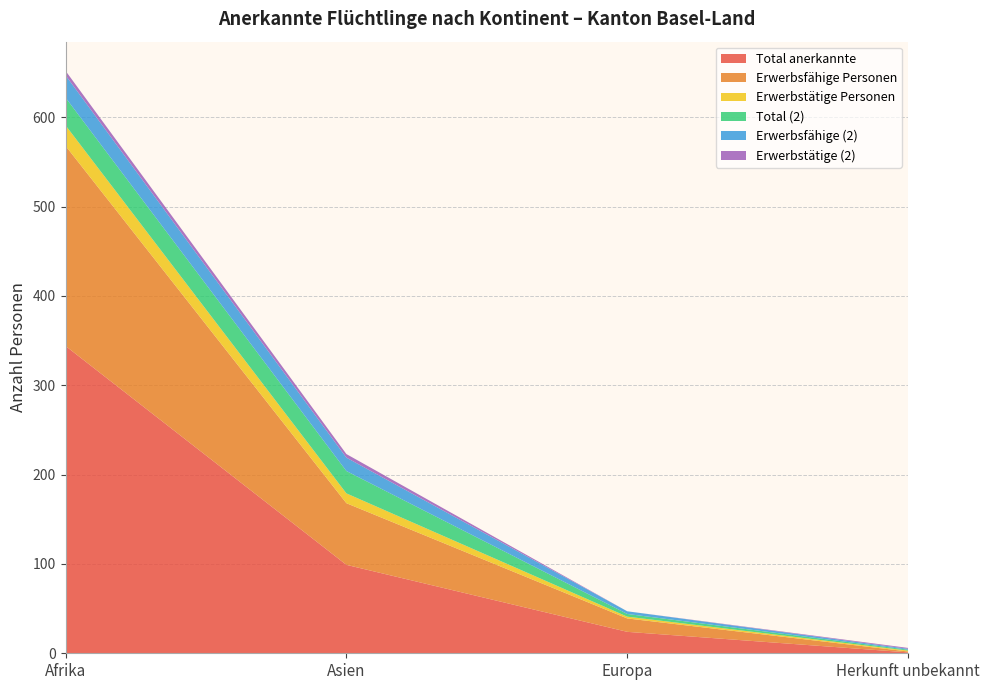

Reading right to left, list all the values displayed in this chart.

Total anerkannte: Herkunft unbekannt=1	Europa=24	Asien=99	Afrika=344
Erwerbsfähige Personen: Herkunft unbekannt=1	Europa=15	Asien=69	Afrika=224
Erwerbstätige Personen: Herkunft unbekannt=1	Europa=2	Asien=11	Afrika=23
Total (2): Herkunft unbekannt=1	Europa=3	Asien=25	Afrika=31
Erwerbsfähige (2): Herkunft unbekannt=1	Europa=3	Asien=15	Afrika=25
Erwerbstätige (2): Herkunft unbekannt=1	Europa=0	Asien=4	Afrika=5